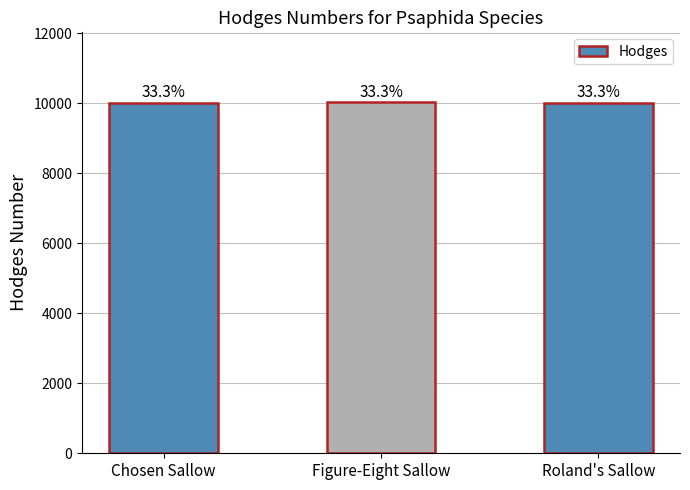

True or false: the data shows 6190 at Roland's Sallow.

False